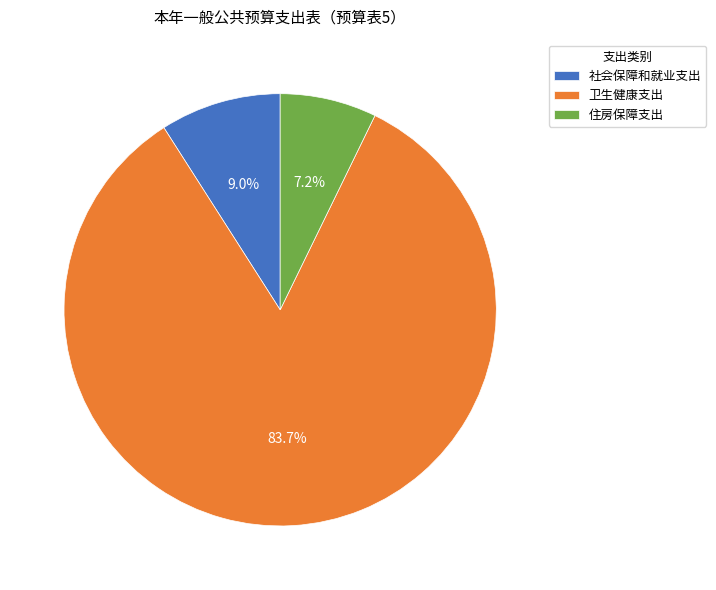

True or false: 社会保障和就业支出 accounts for 3% of the total.

False